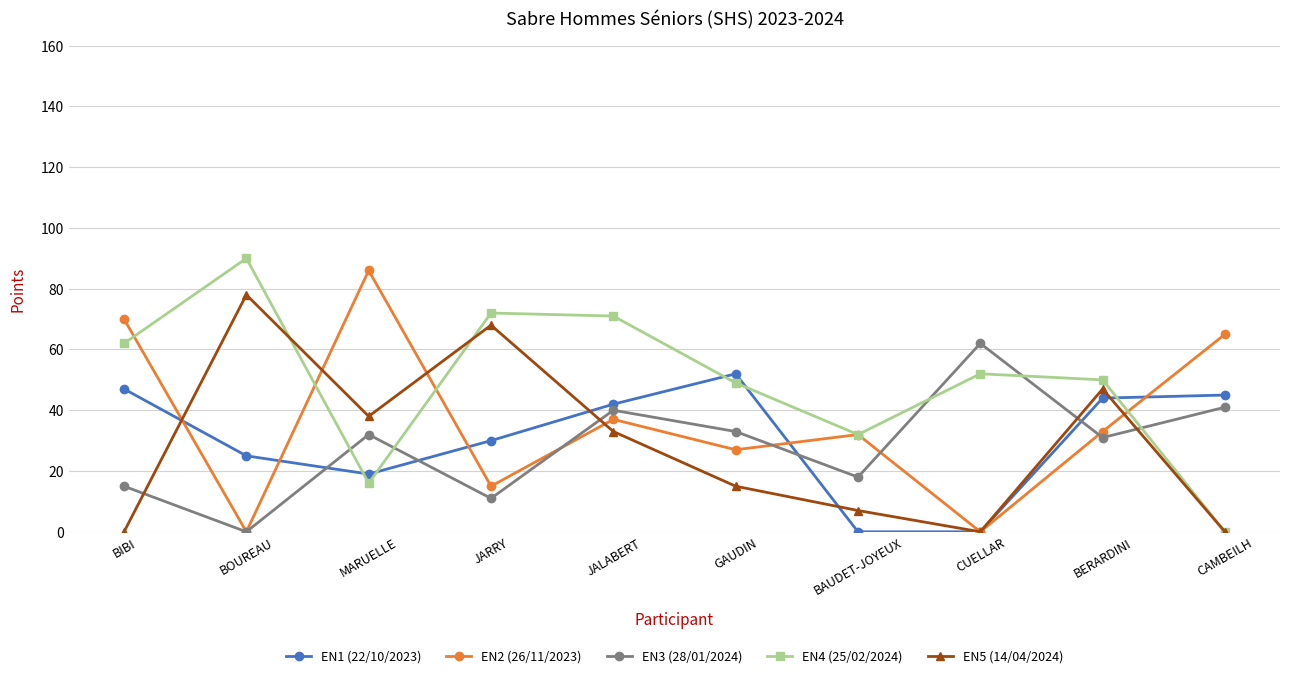

Reading left to right, extract all data points from this chart.

EN1 (22/10/2023): 47	25	19	30	42	52	0	0	44	45
EN2 (26/11/2023): 70	0	86	15	37	27	32	0	33	65
EN3 (28/01/2024): 15	0	32	11	40	33	18	62	31	41
EN4 (25/02/2024): 62	90	16	72	71	49	32	52	50	0
EN5 (14/04/2024): 0	78	38	68	33	15	7	0	47	0